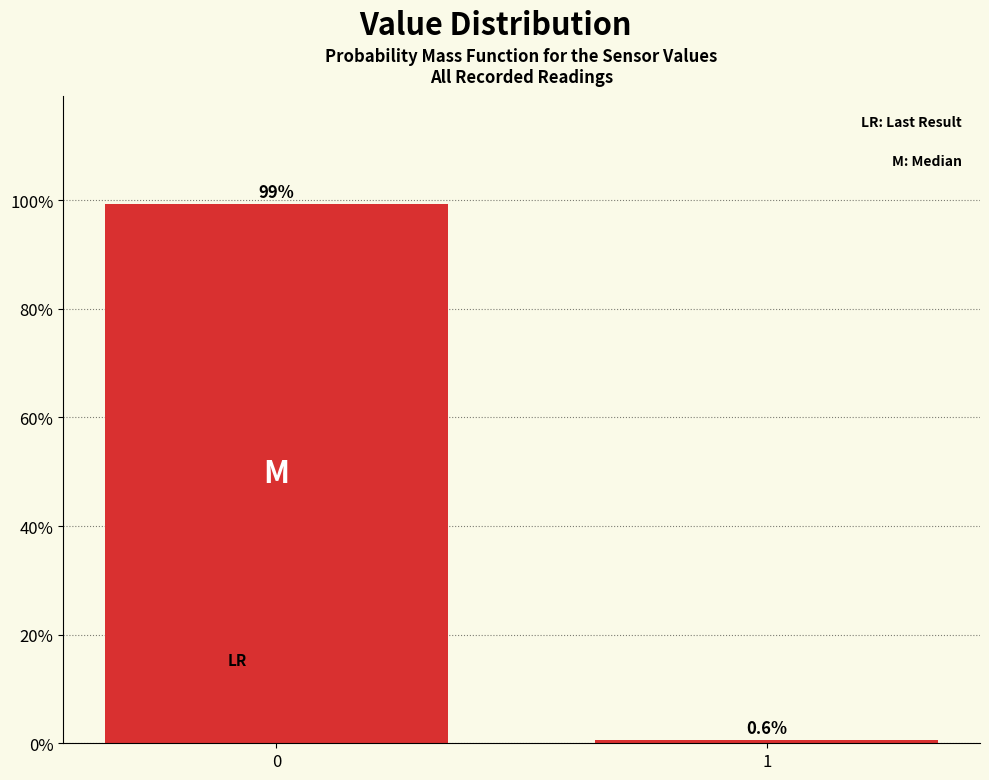

Reading left to right, transcribe all the data shown in this chart.

99.4	0.6